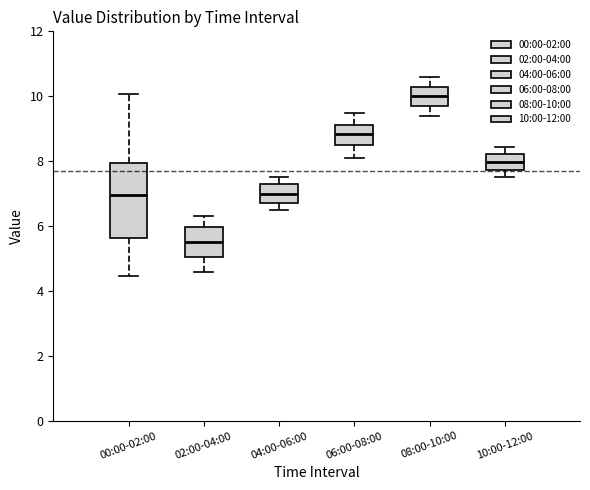

Reading left to right, transcribe this box plot: for each box, give where its median line is, the range the box spans, and where its two whiskers end, as read against the y-axis. The values are not printed on the chart, so give them approximately, as read against the axis.

00:00-02:00: median 7.0, box 5.6 to 8.0, whiskers 4.4 to 10.0
02:00-04:00: median 5.6, box 5.0 to 6.0, whiskers 4.6 to 6.4
04:00-06:00: median 7.0, box 6.8 to 7.2, whiskers 6.6 to 7.6
06:00-08:00: median 8.8, box 8.6 to 9.2, whiskers 8.2 to 9.6
08:00-10:00: median 10.0, box 9.8 to 10.4, whiskers 9.4 to 10.6
10:00-12:00: median 8.0, box 7.8 to 8.2, whiskers 7.6 to 8.4